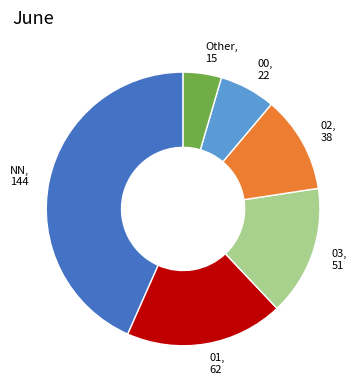

Is it true that 02 is 11% of the pie?

True